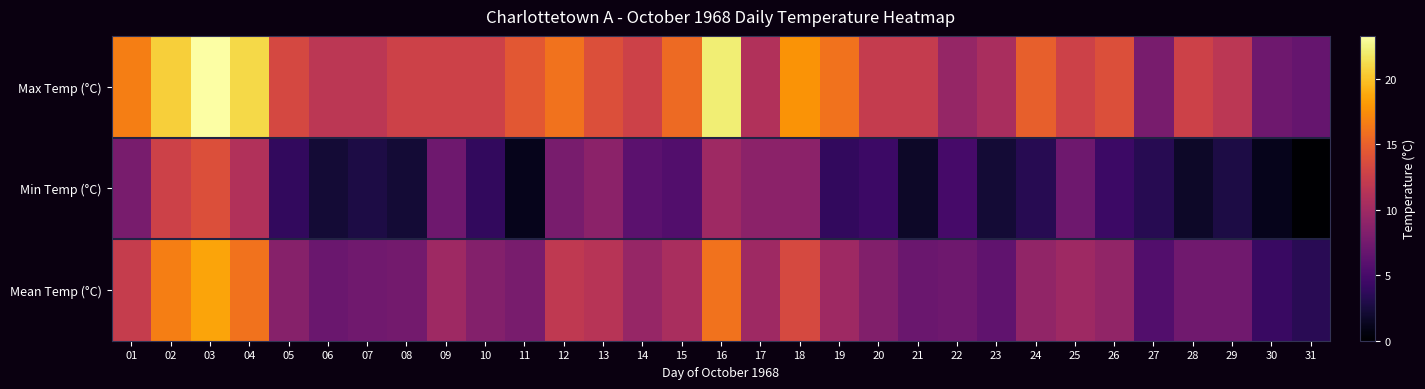

What is the total value across all series at 10?

25.1